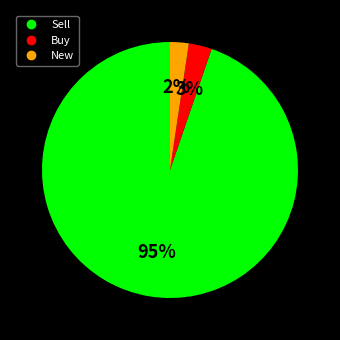

To the nearest percent, what is the average slice percentage?

33%